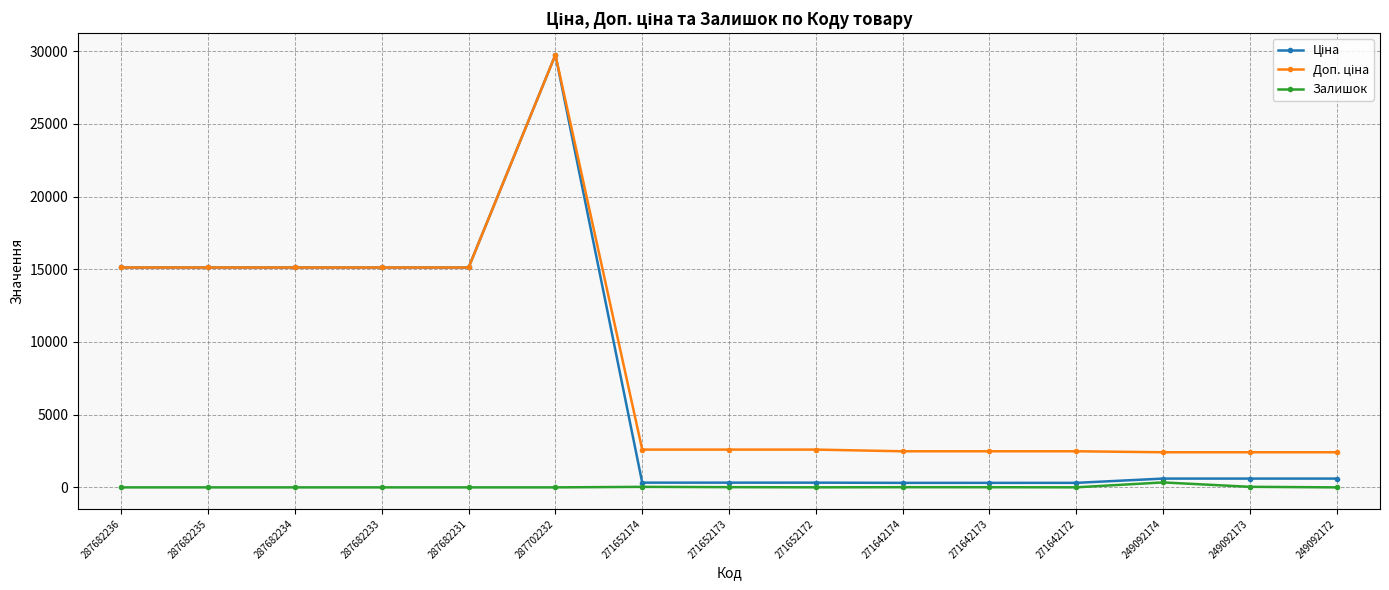

How many lines are shown in the chart?

3